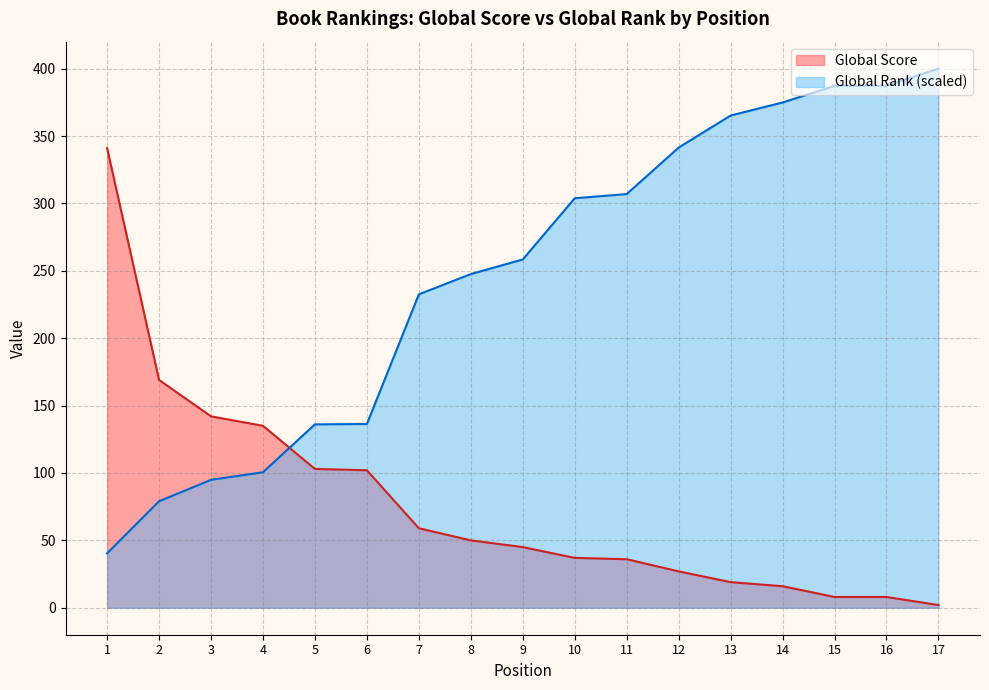

What is the difference between the second highest and minimum values in the Global Score series?

167.0